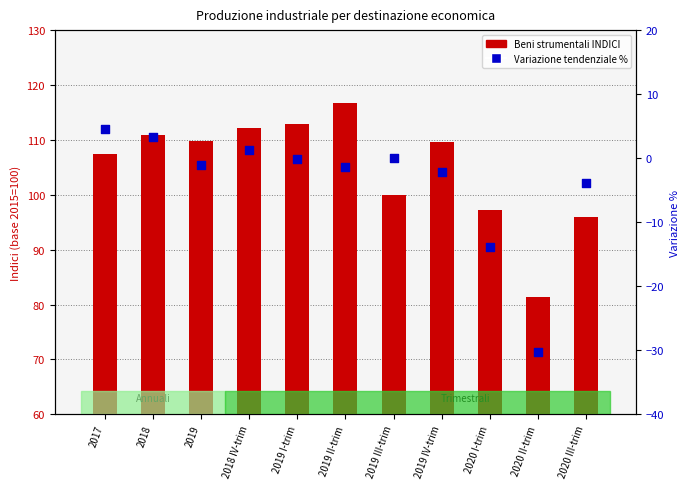

At how many categories does at least one series exceed -3?

11